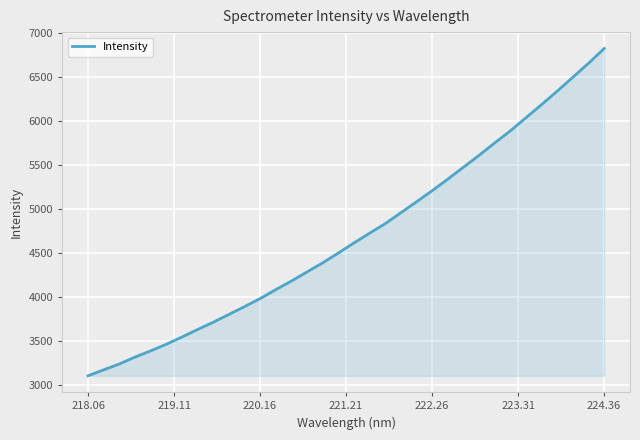

What is the maximum value shown in the chart?

6827.0